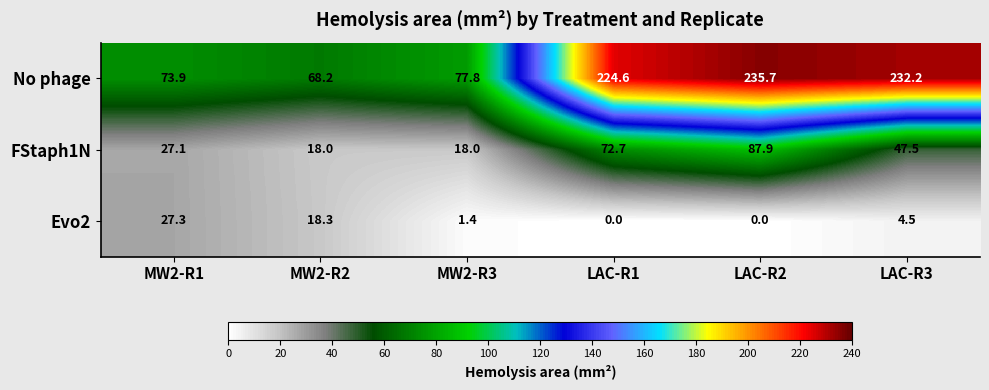

Rank the series by their maximum value, from lowest to highest.

Evo2, FStaph1N, No phage